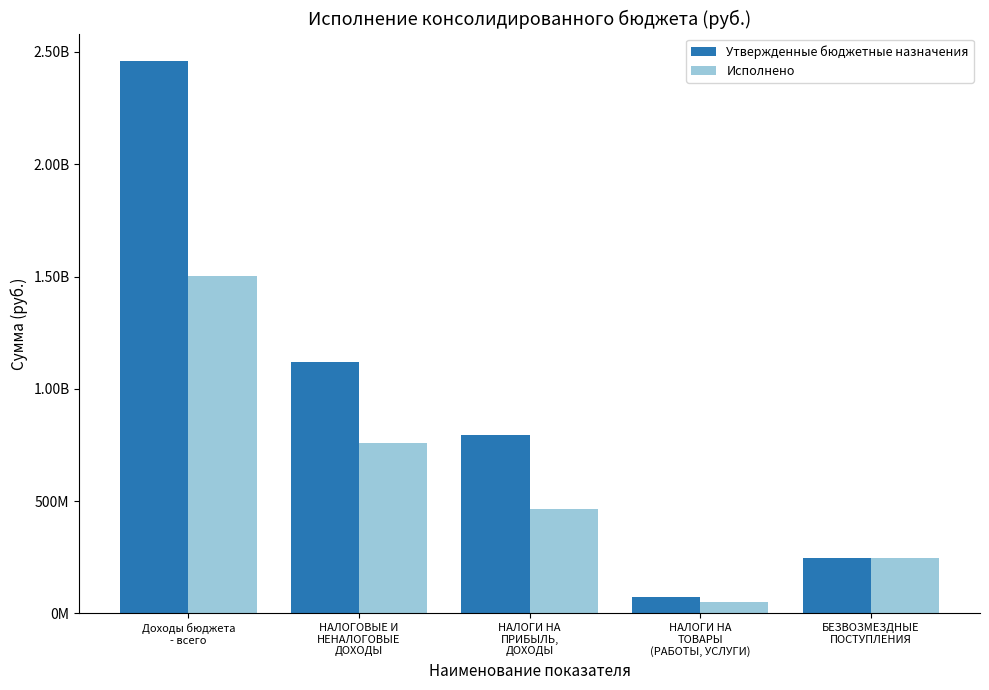

What is the average value of the Утвержденные бюджетные назначения series?

939106507.6